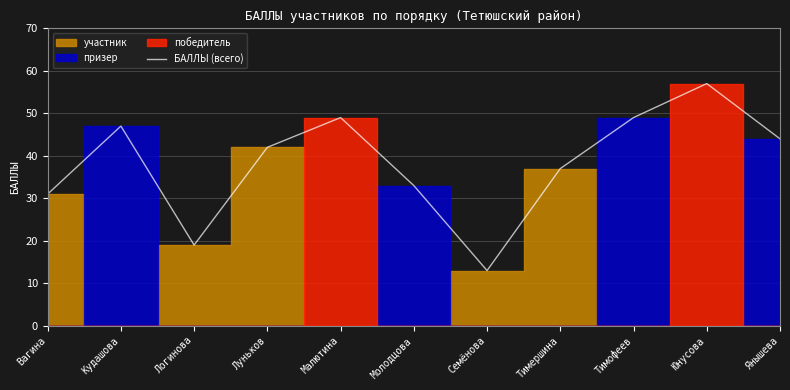

At which label does the data first exceed 42?

Кудашова